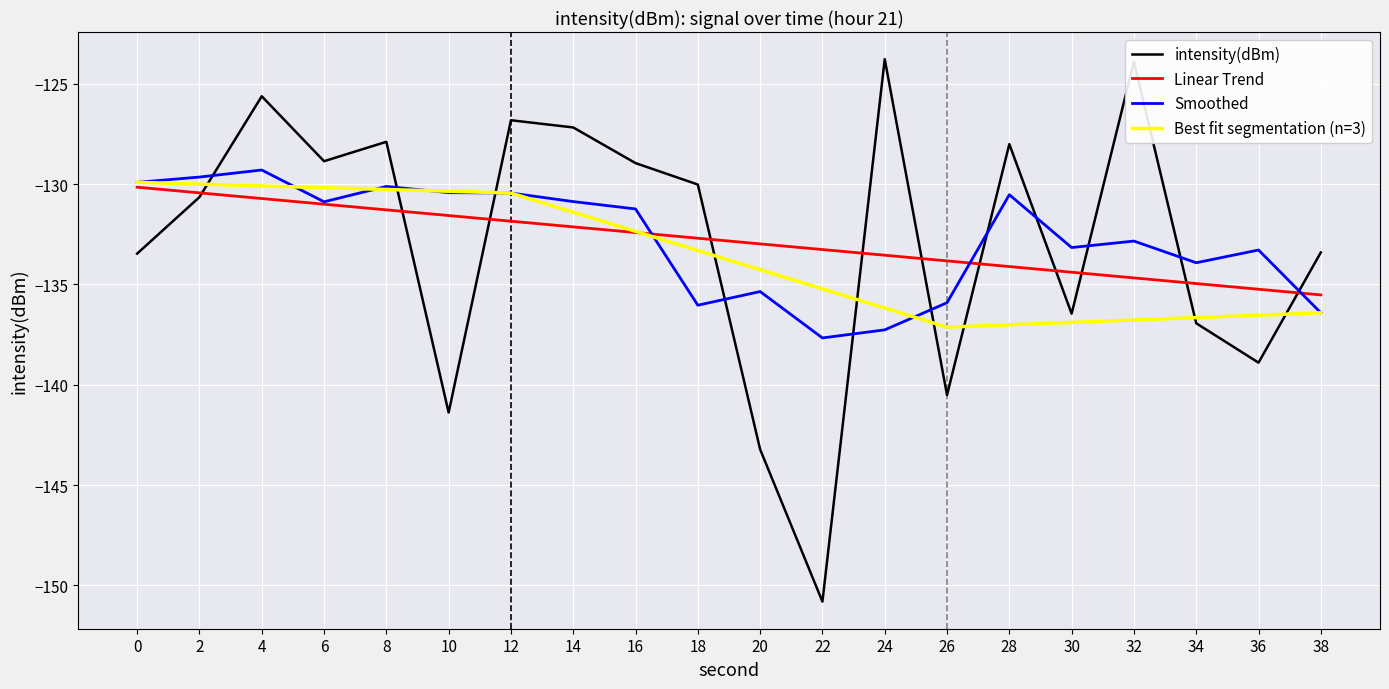

Reading left to right, transcribe all the data shown in this chart.

0=-133.5	2=-130.6	4=-125.6	6=-128.9	8=-127.9	10=-141.4	12=-126.8	14=-127.2	16=-129.0	18=-130.0	20=-143.2	22=-150.8	24=-123.8	26=-140.5	28=-128.0	30=-136.5	32=-123.9	34=-136.9	36=-138.9	38=-133.4